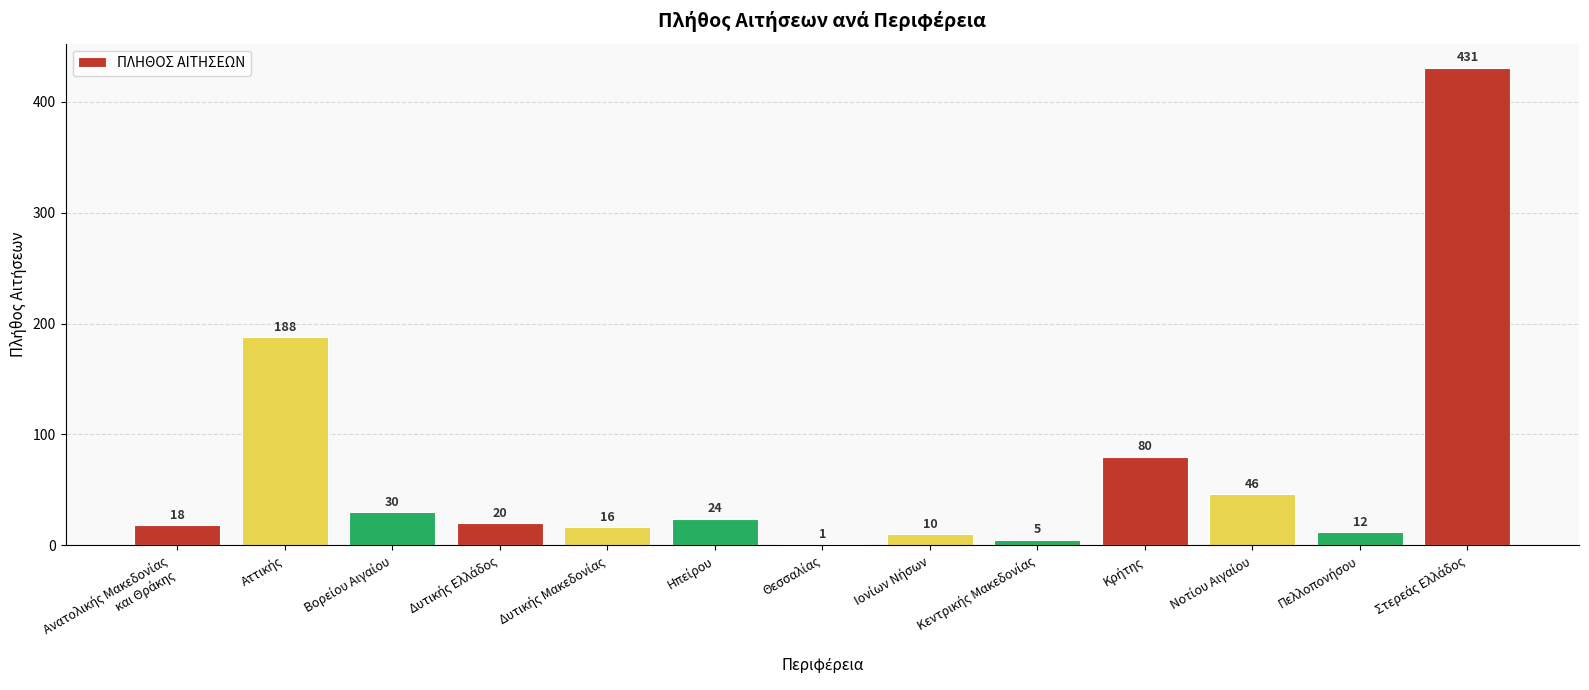

Count the number of data series in this chart.

1